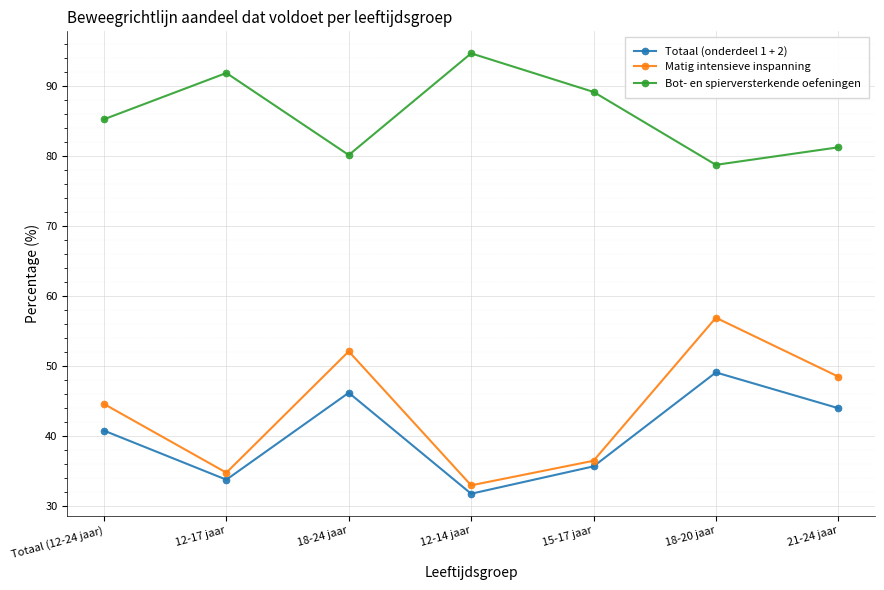

How many lines are shown in the chart?

3